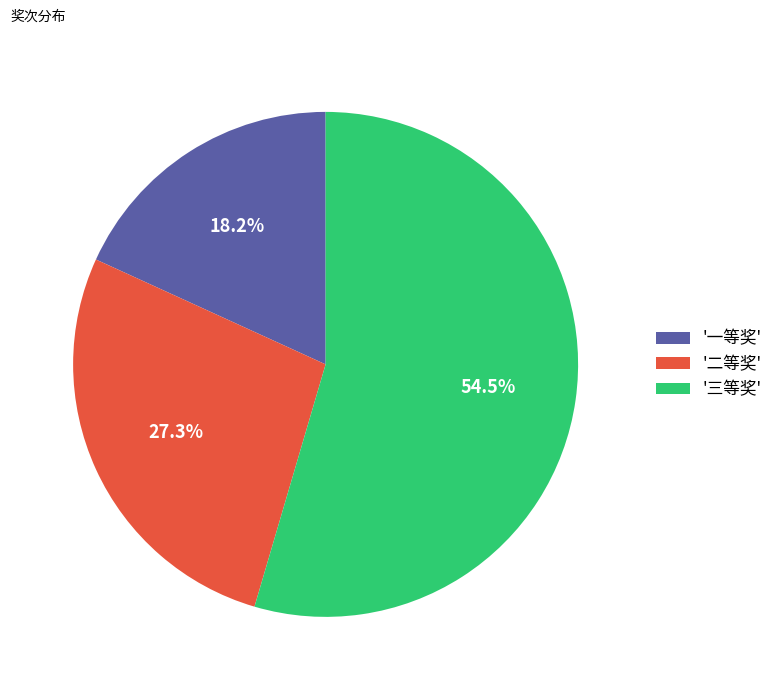

Rank the categories by value from highest to lowest.

'三等奖', '二等奖', '一等奖'